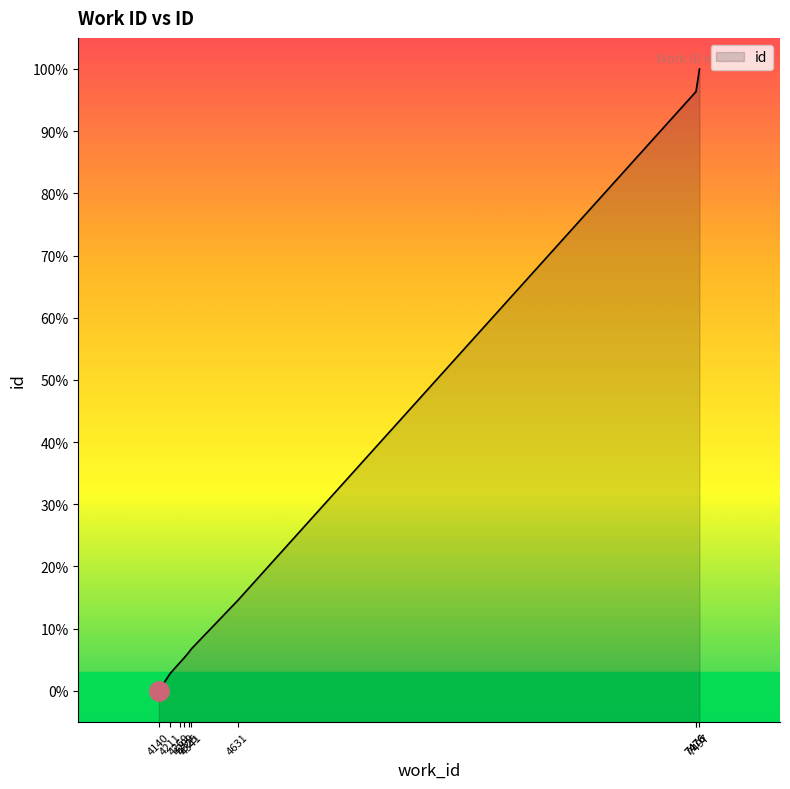

At which label does the data first exceed 6?

4325